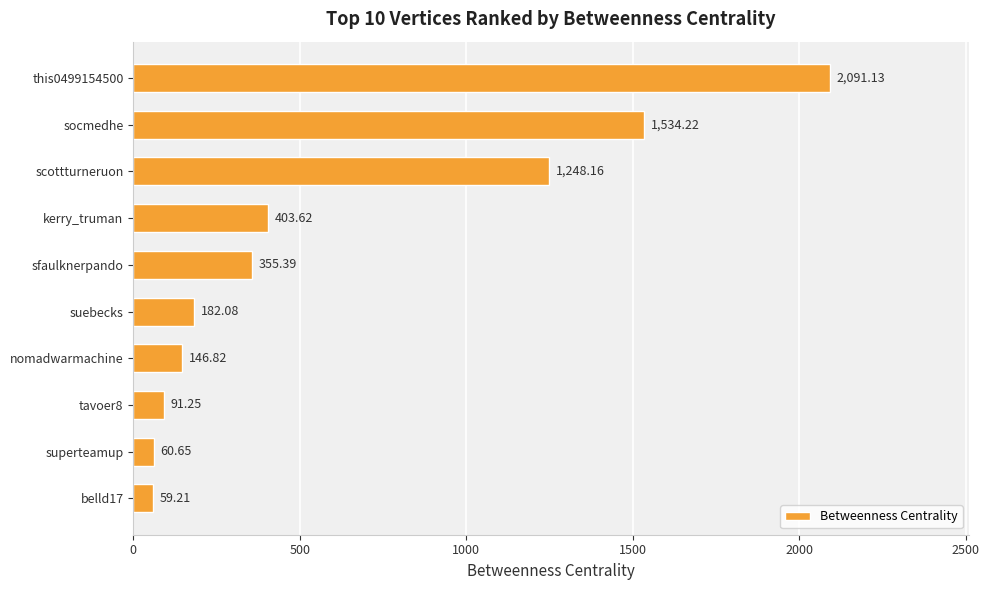

How many series are shown in this chart?

1